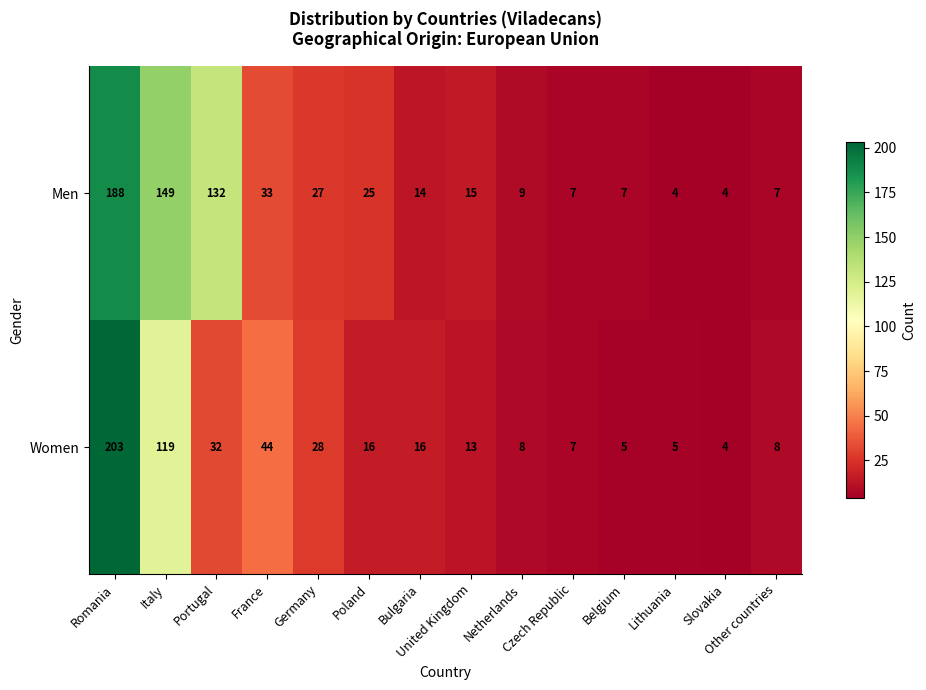

What is the smallest value displayed?

4